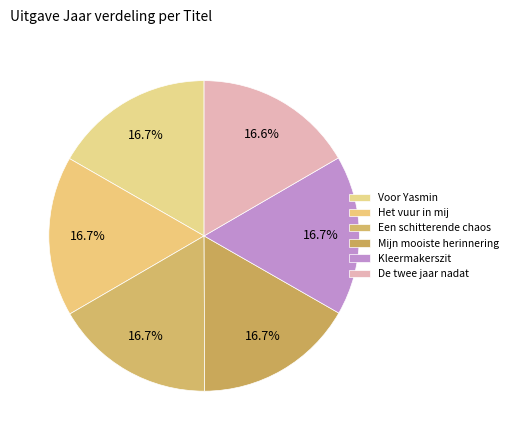

How many slices are in this pie chart?

6